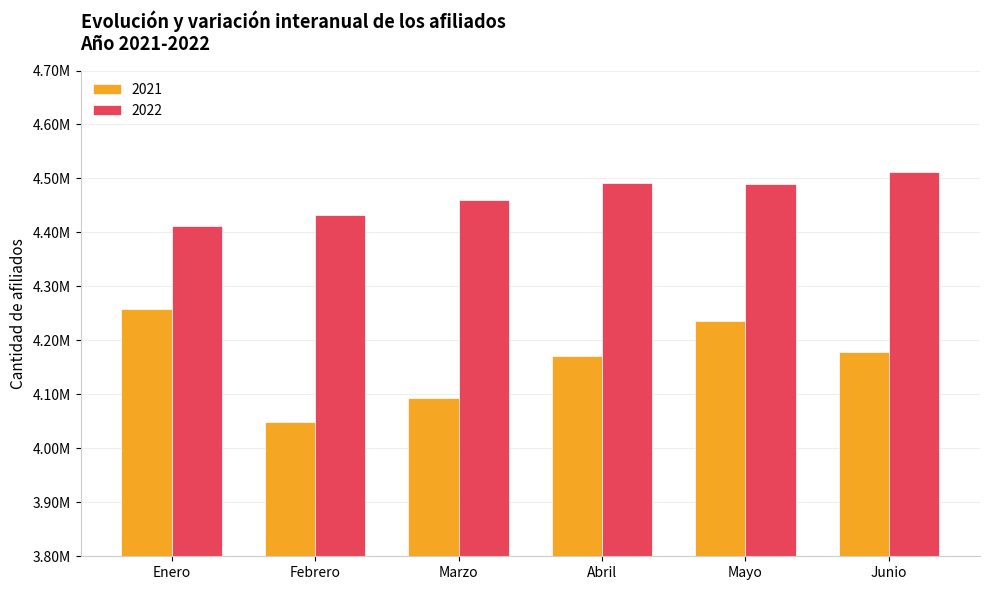

What is the sum of all 2021 values?

24985733